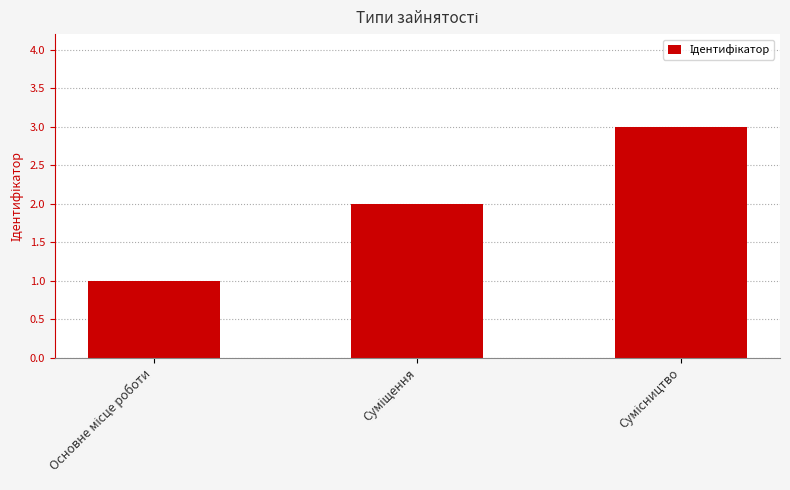

What is the maximum value shown in the chart?

3